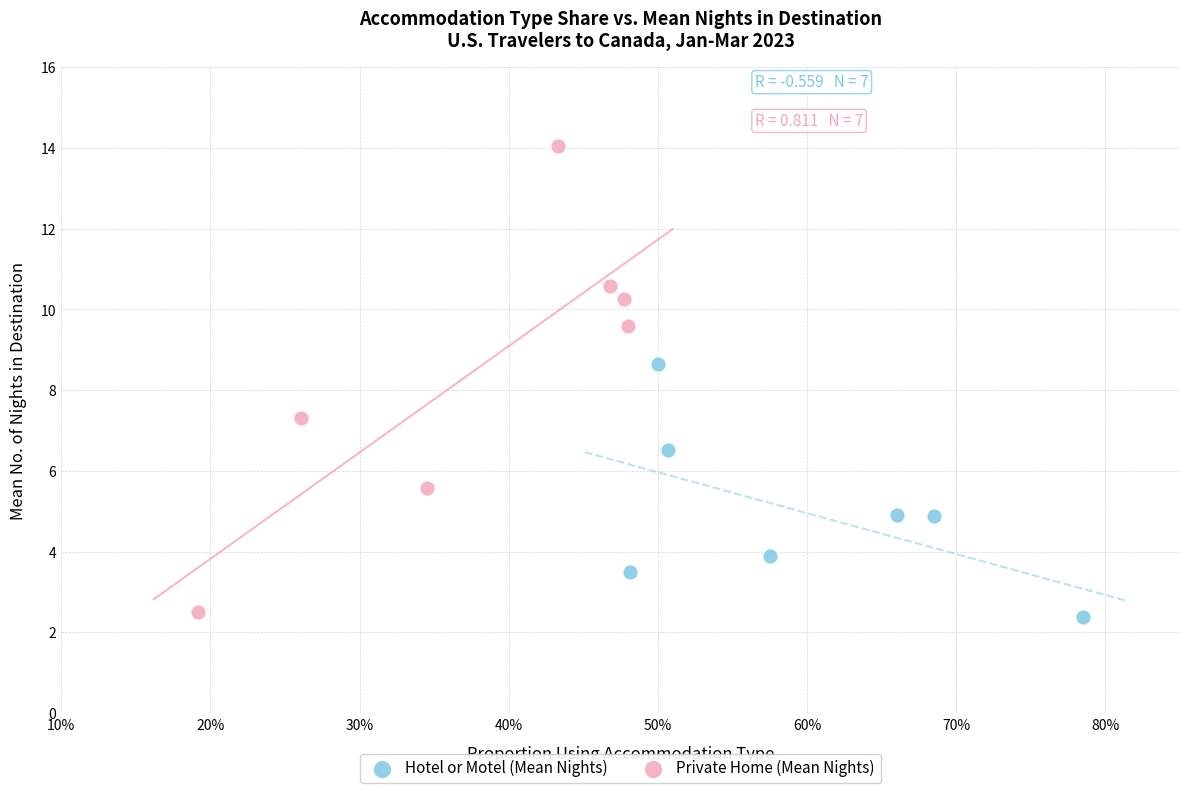

Which series has the largest Y range (max minus min)?

Private Home (Mean Nights)